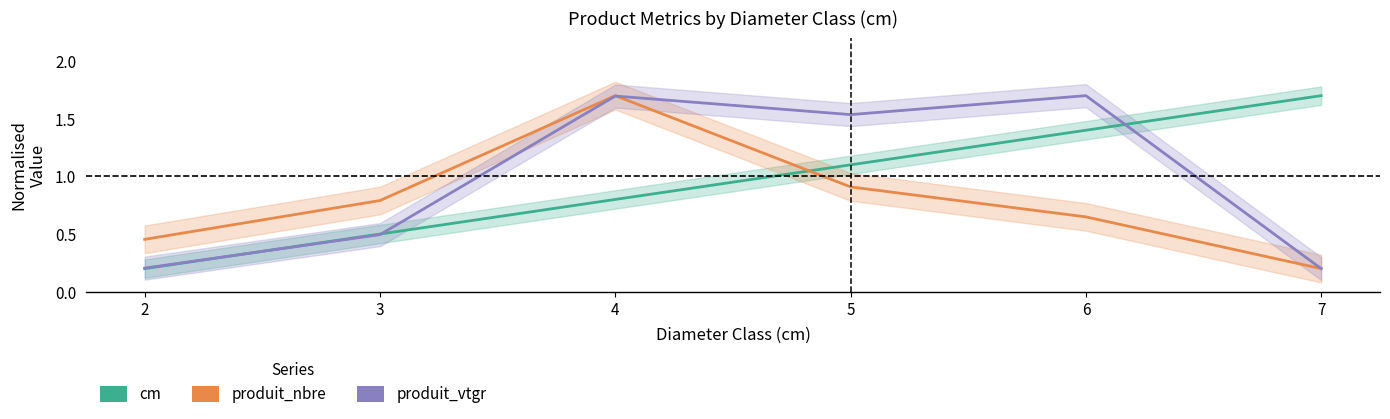

How many data points in cm are less than 1?

3